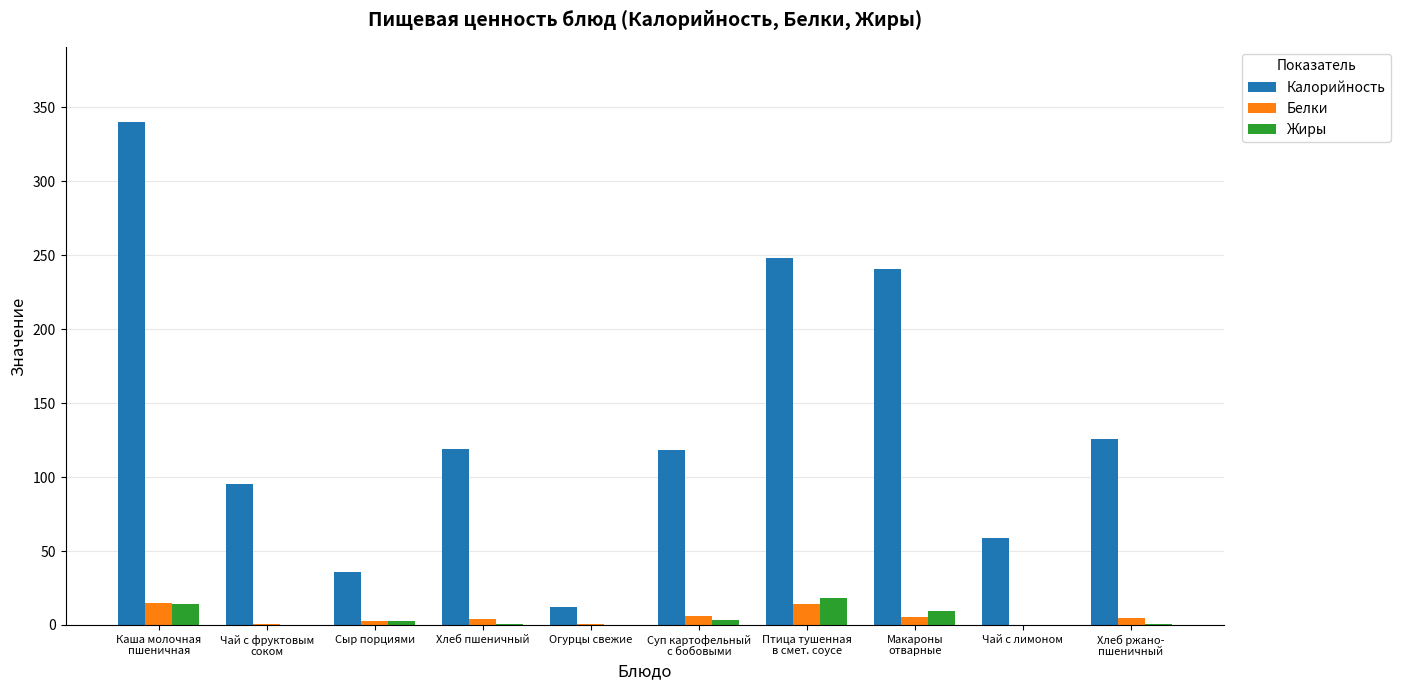

Between Каша молочная
пшеничная and Огурцы свежие, which series saw the biggest shift?

Калорийность